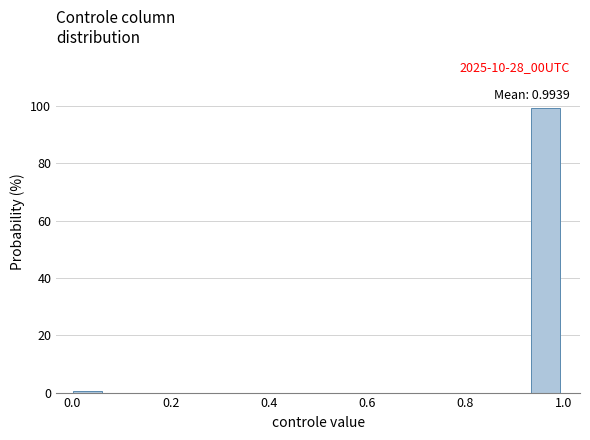

Read against the x-axis, roughly where is the centre of the tallest bar?

0.96